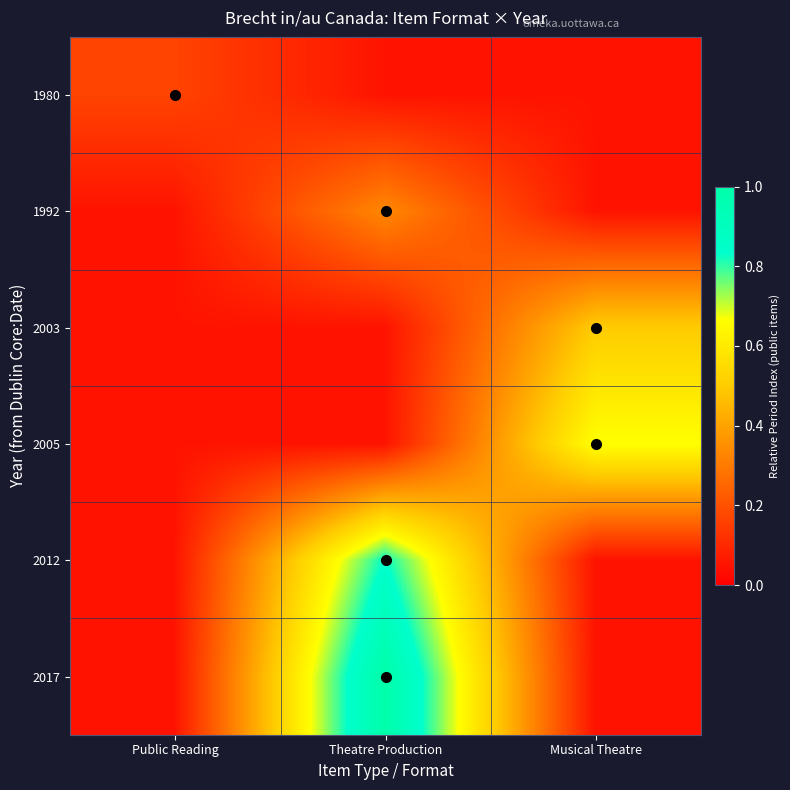

How many series are shown in this chart?

6